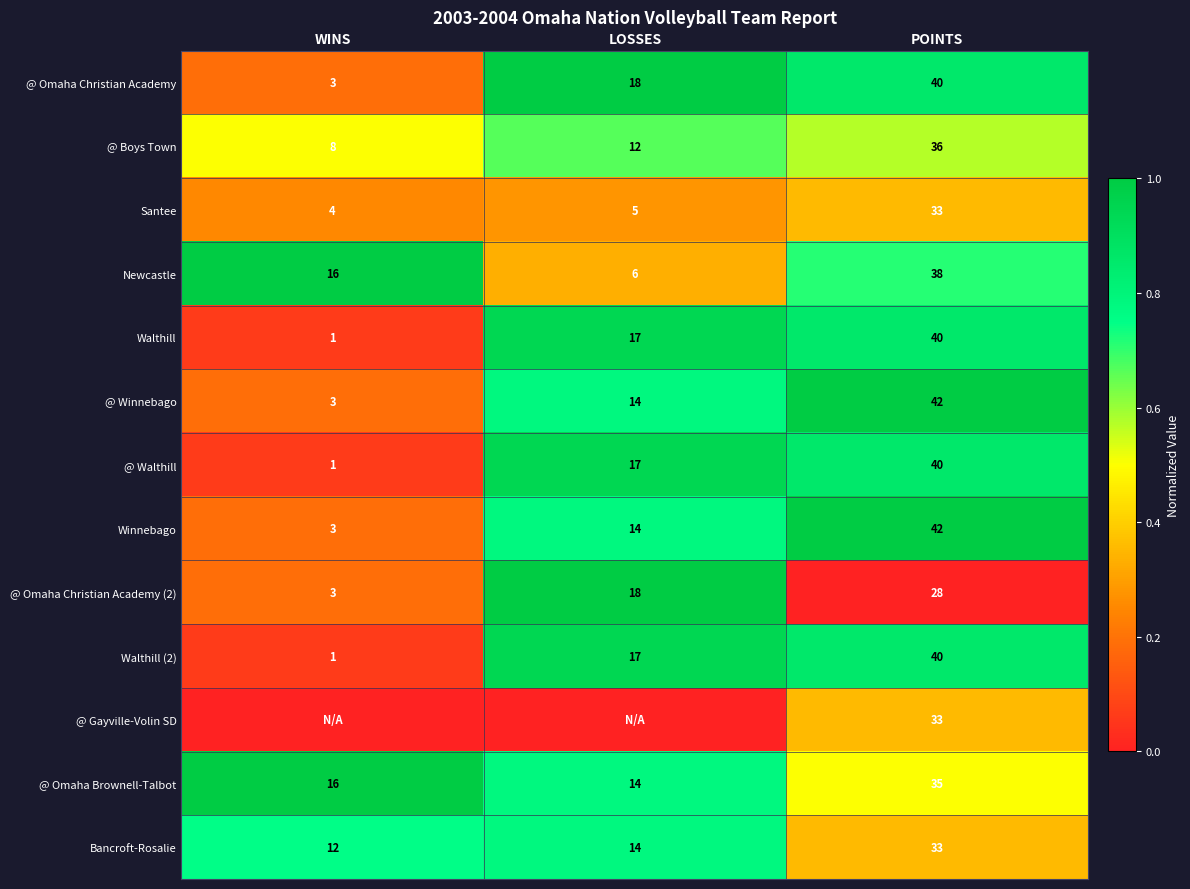

Rank the categories by Bancroft-Rosalie value from highest to lowest.

POINTS, LOSSES, WINS